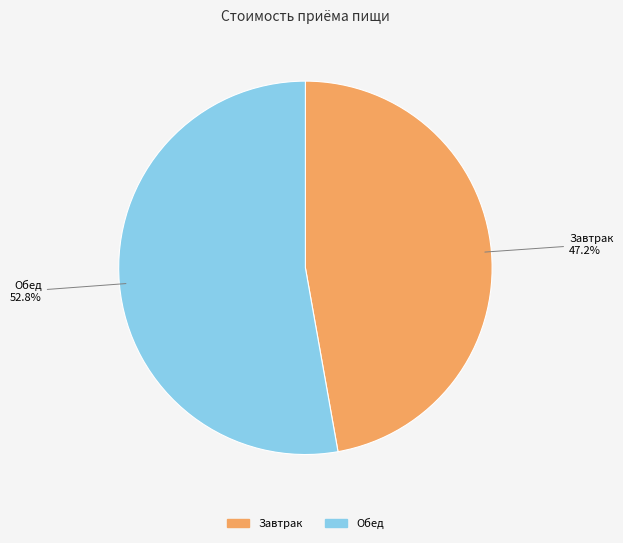

Does any single category account for the majority?

Yes